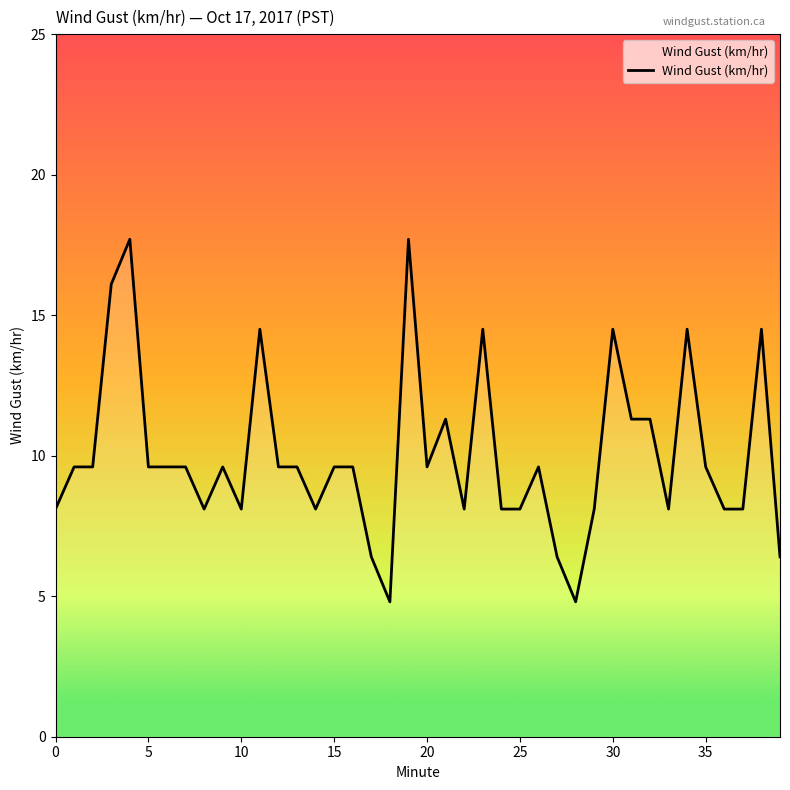

What is the minimum value shown in the chart?

4.8